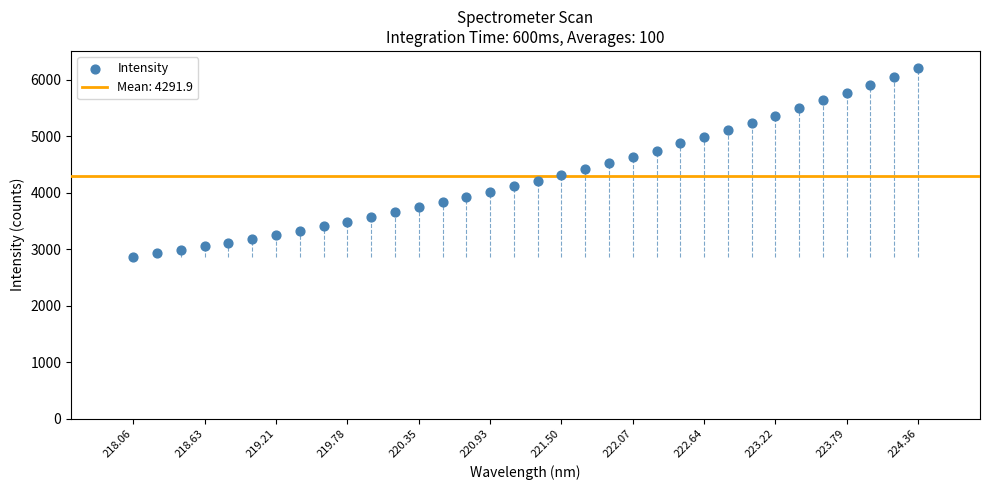

What is the range of X values (max minus min)?

6.3